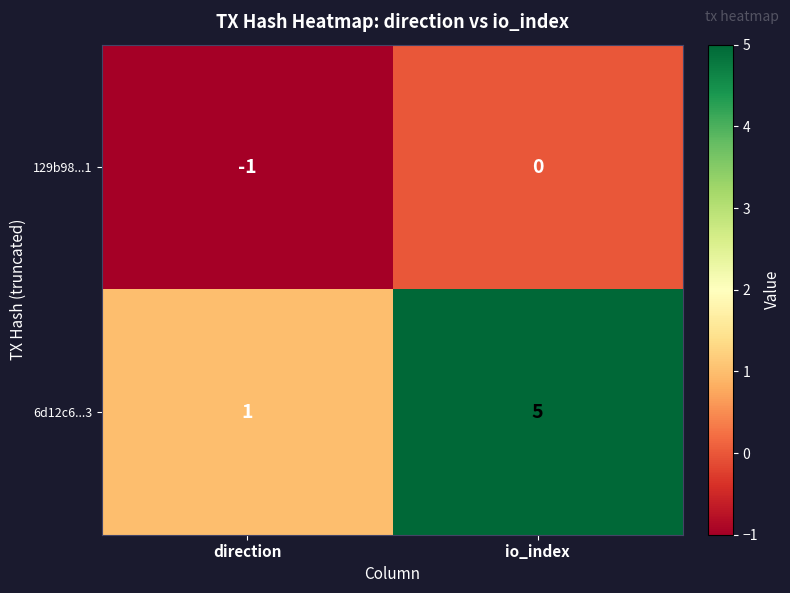

List the series in order of their peak value, lowest first.

129b98...1, 6d12c6...3